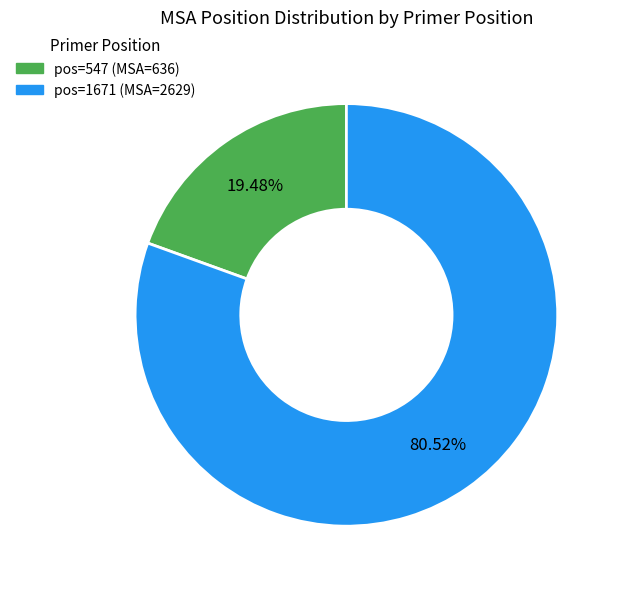

Does any single category account for the majority?

Yes